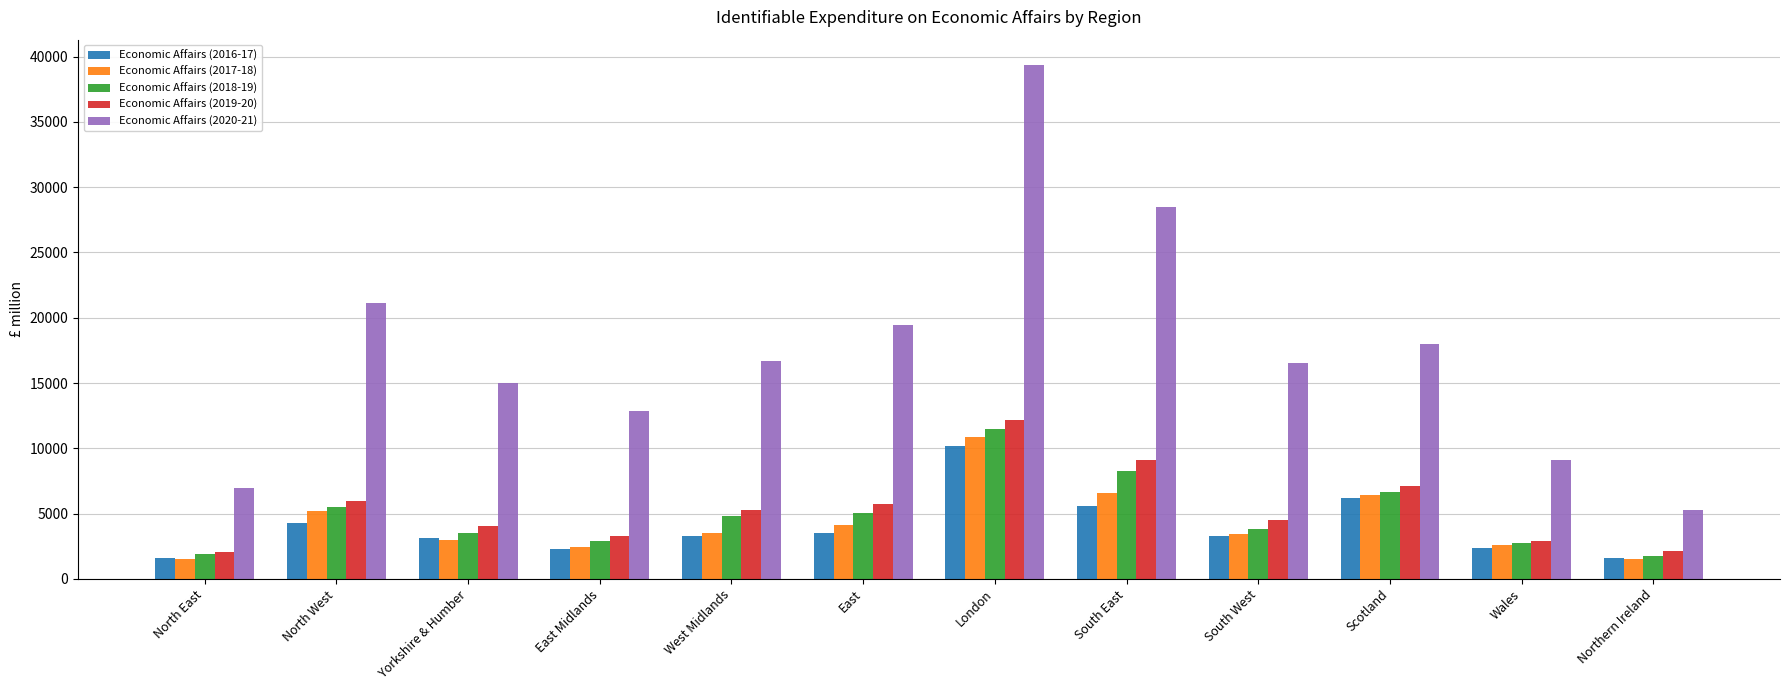

Count the number of data series in this chart.

5